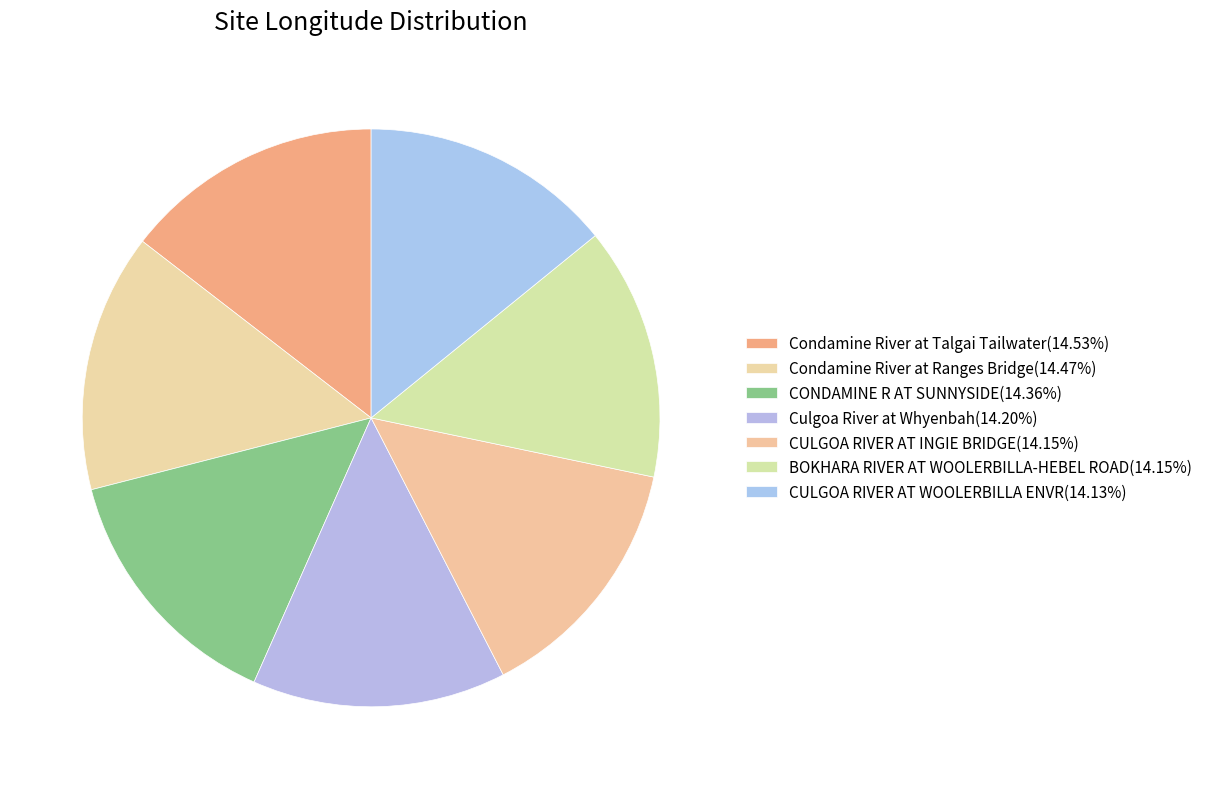

Is it true that CULGOA RIVER AT WOOLERBILLA ENVR is 20% of the pie?

False